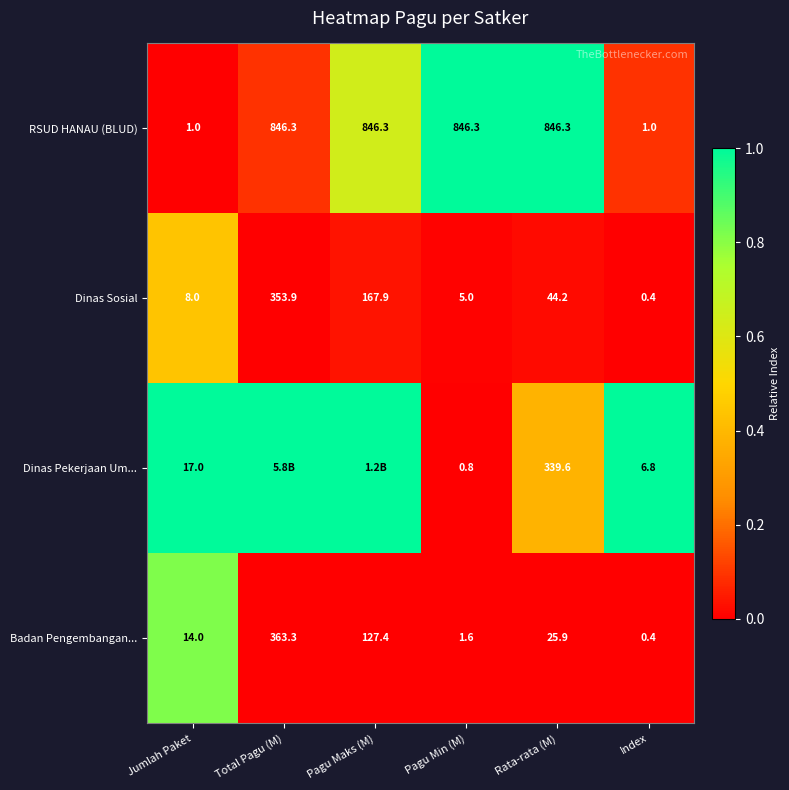

Which has a higher value, Index or Rata-rata (M)?

Rata-rata (M)